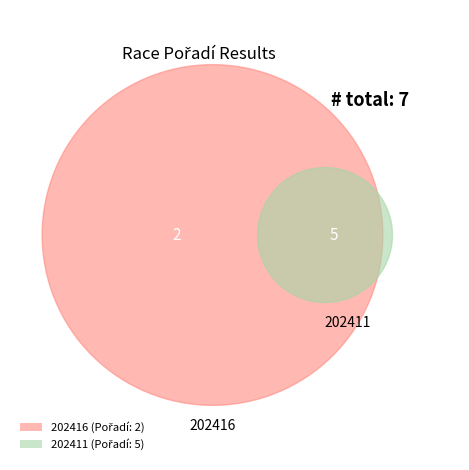

To the nearest percent, what is the combined percentage of 202411 and 202416?

100%